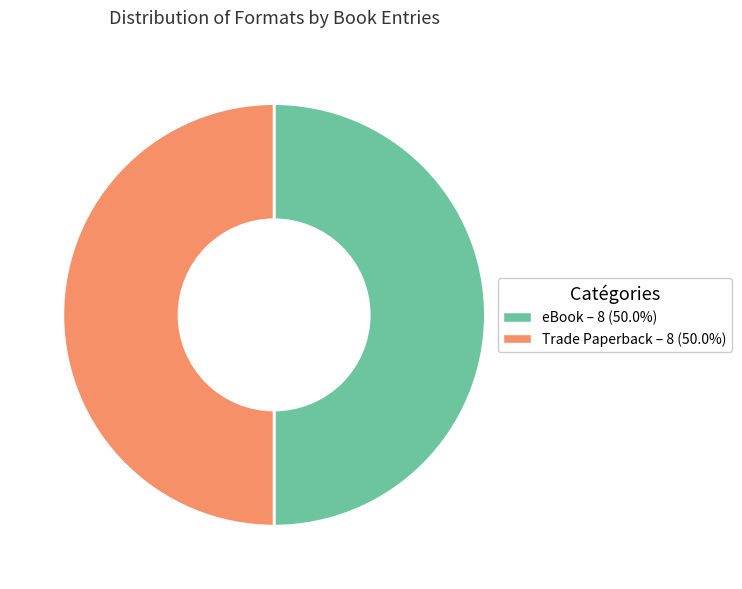

How many segments does this pie chart have?

2